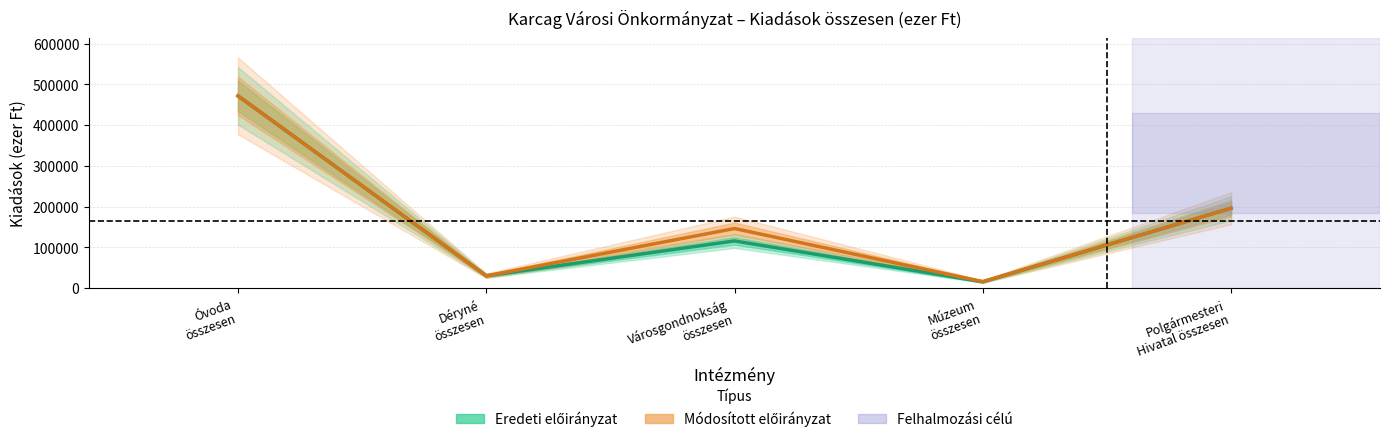

Reading left to right, extract all data points from this chart.

Eredeti előirányzat: 471631	30006	115692	15369	195933
Módosított előirányzat: 471631	30006	146135	15846	195933